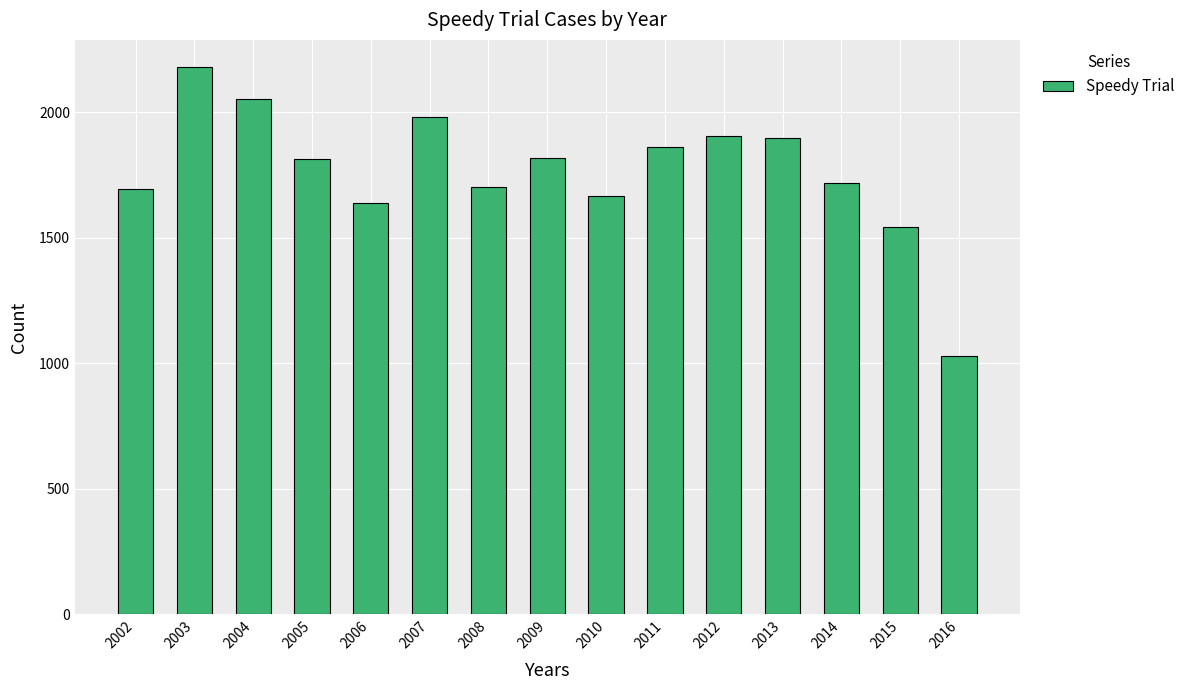

What is the change in value from 2005 to 2007?

+166